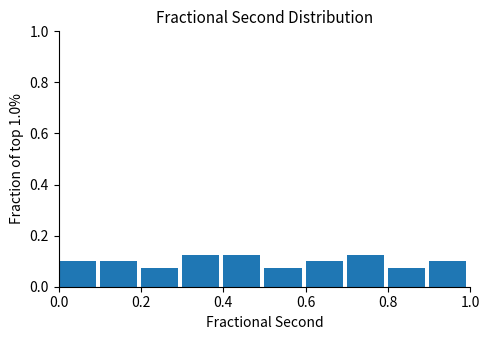

Reading left to right, transcribe this chart: for each bar, give the range it covers on the x-axis and its height. The values are not printed on the chart, so give them approximately, as read against the axis.

0.0 to 0.1: 0.10
0.1 to 0.2: 0.10
0.2 to 0.3: 0.08
0.3 to 0.4: 0.12
0.4 to 0.5: 0.12
0.5 to 0.6: 0.08
0.6 to 0.7: 0.10
0.7 to 0.8: 0.12
0.8 to 0.9: 0.08
0.9 to 1.0: 0.10